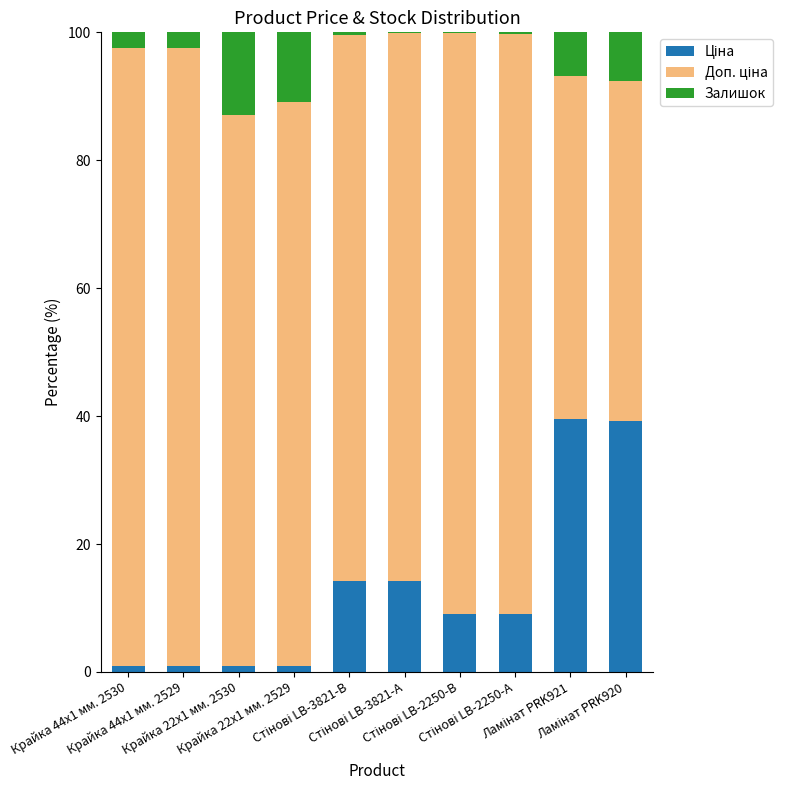

How many distinct data groups are displayed?

3